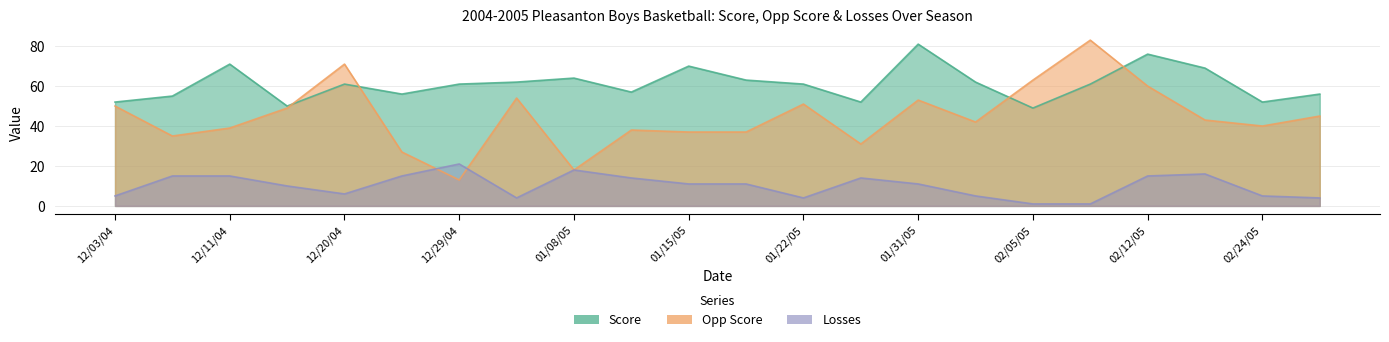

Where is Opp Score nearest to the value 48?

12/17/04